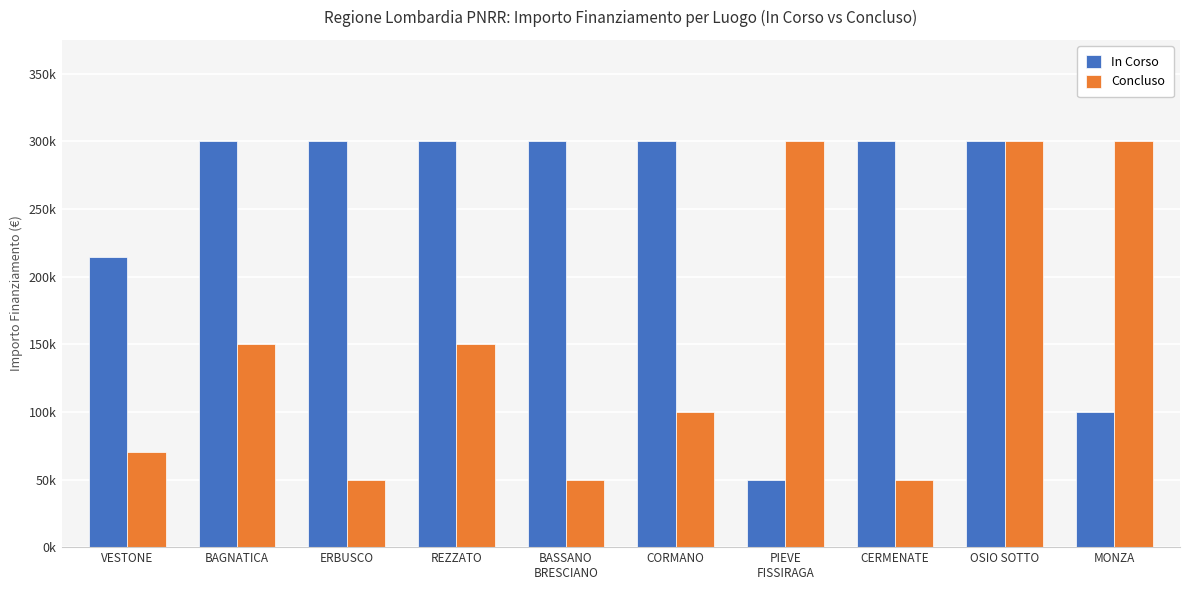

List the series in order of their peak value, lowest first.

In Corso, Concluso